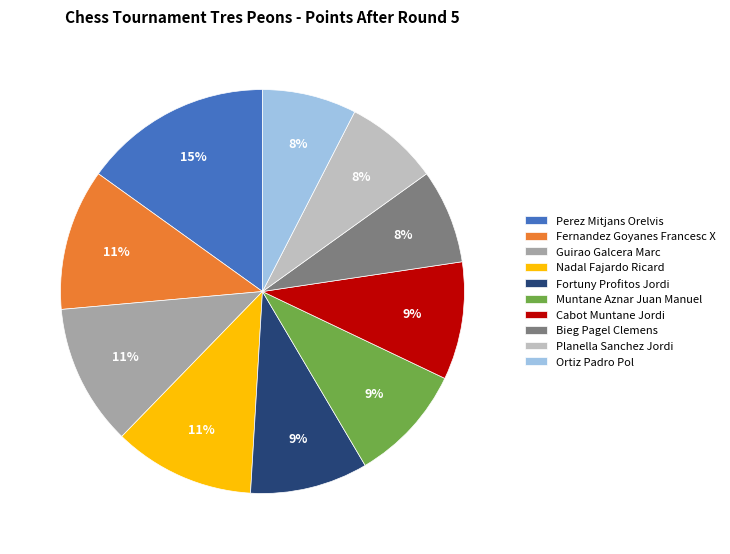

Which has a higher value, Perez Mitjans Orelvis or Nadal Fajardo Ricard?

Perez Mitjans Orelvis